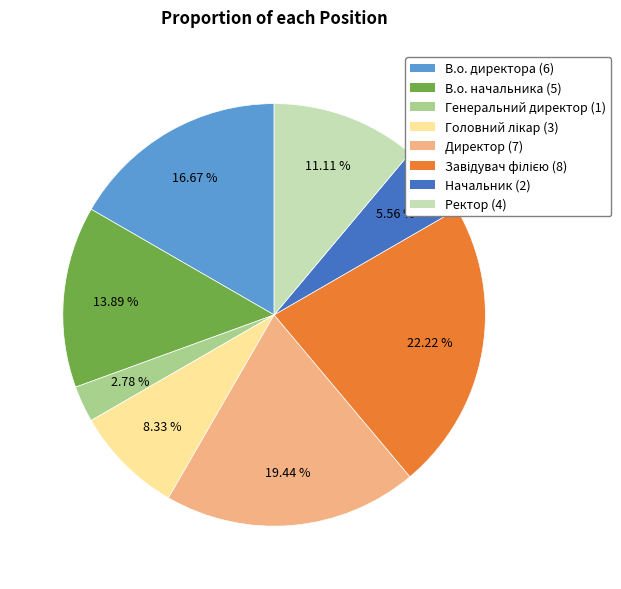

Do Генеральний директор and В.о. начальника together represent more than half of the pie?

No